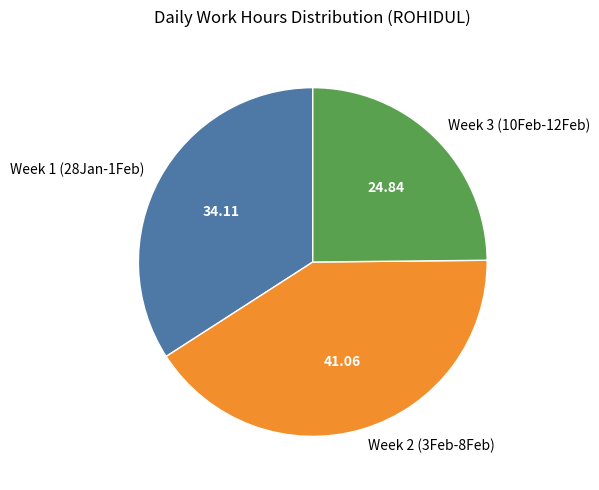

Combined, do Week 3 (10Feb-12Feb) and Week 1 (28Jan-1Feb) account for over 50%?

Yes